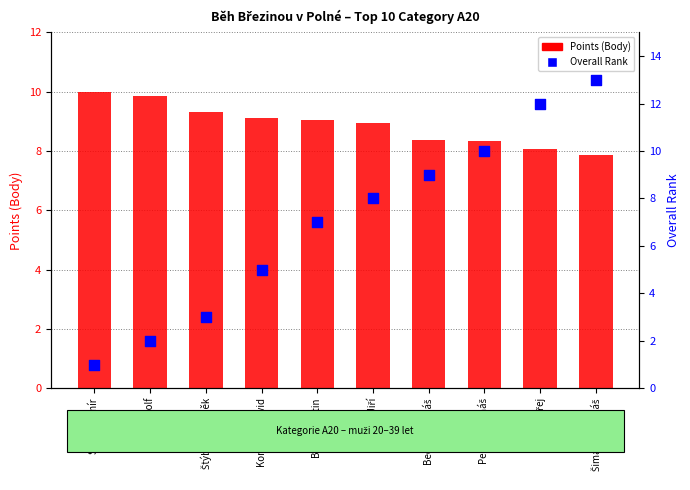

What is the total value across all series at Pechek Tomáš?

18.3